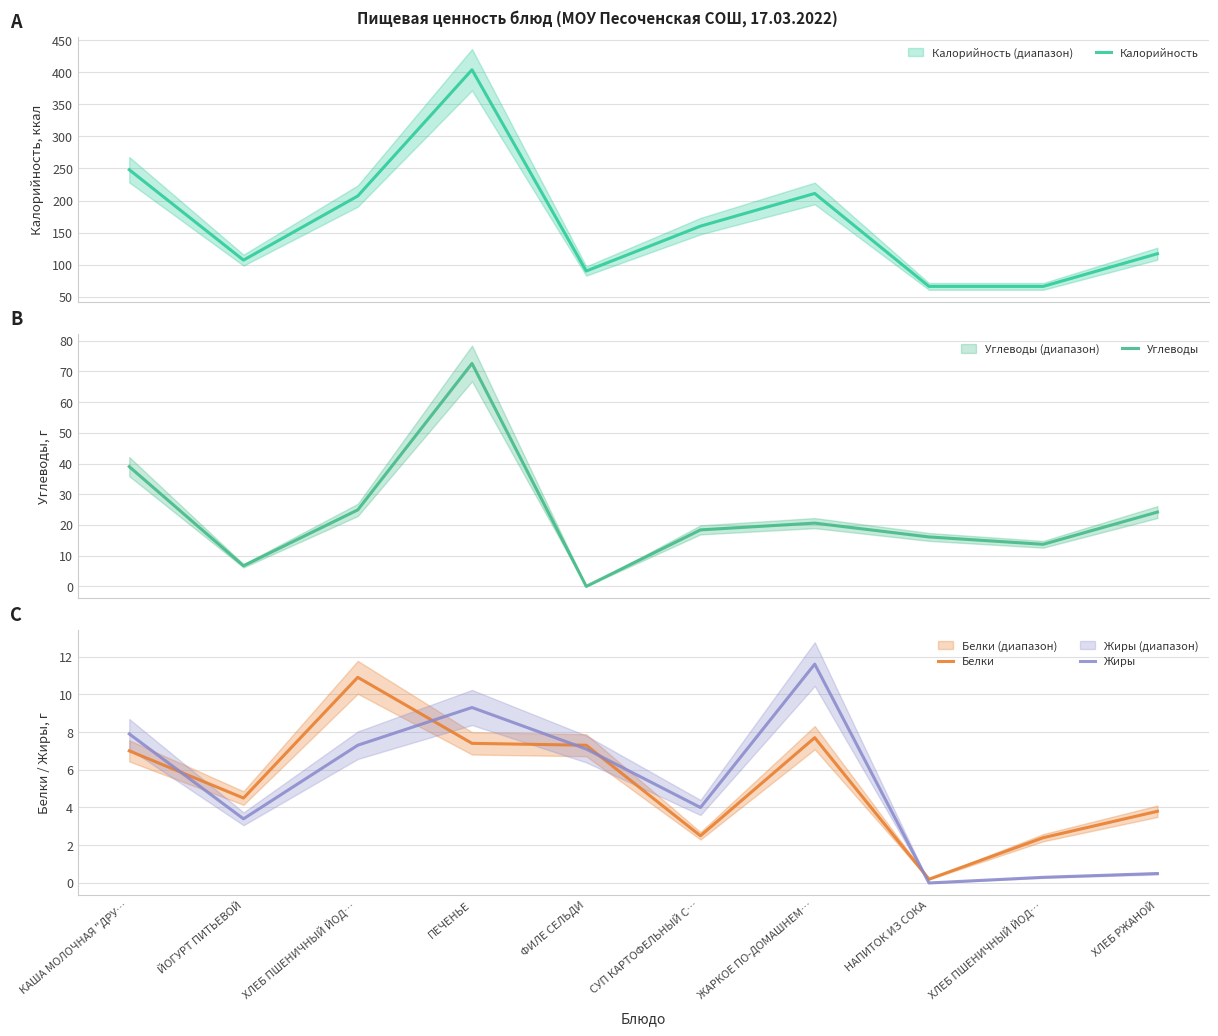

Which series has the largest total across all categories?

Калорийность